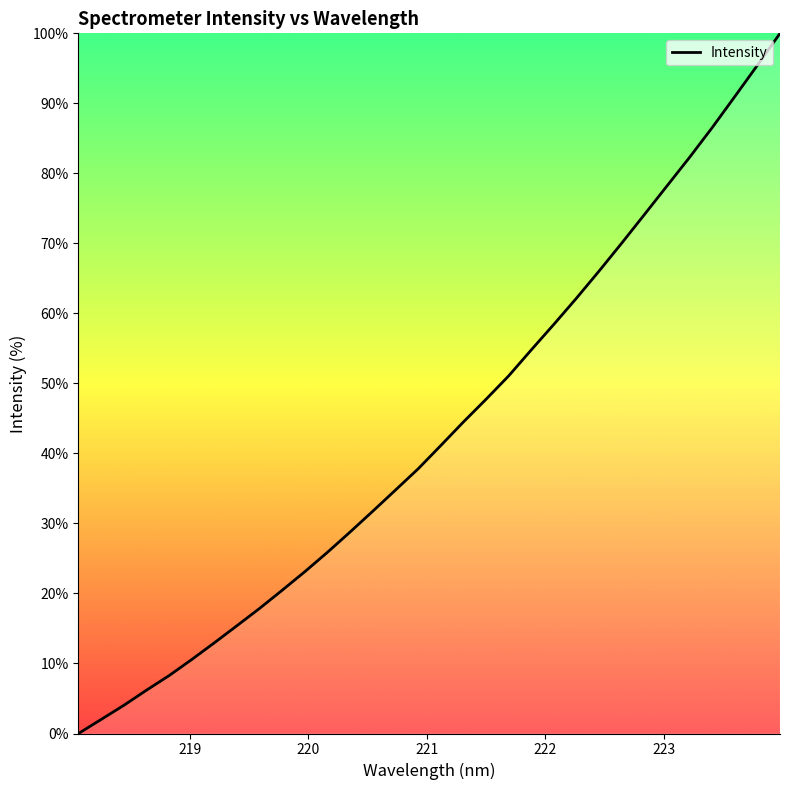

What is the difference between the maximum and minimum values?

100.0